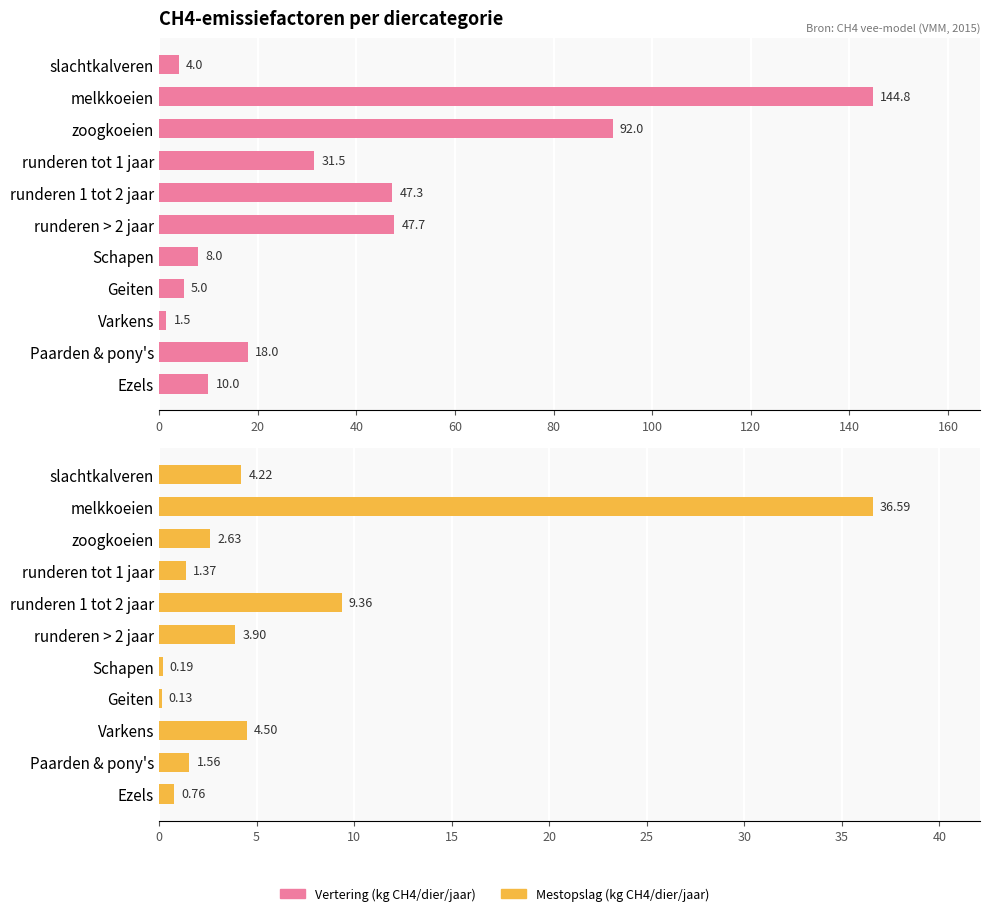

How many bars are there in total?

22